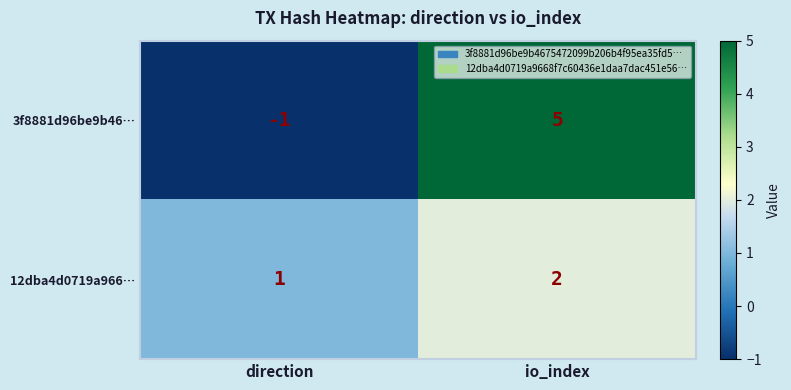

What is the minimum value shown in the chart?

-1